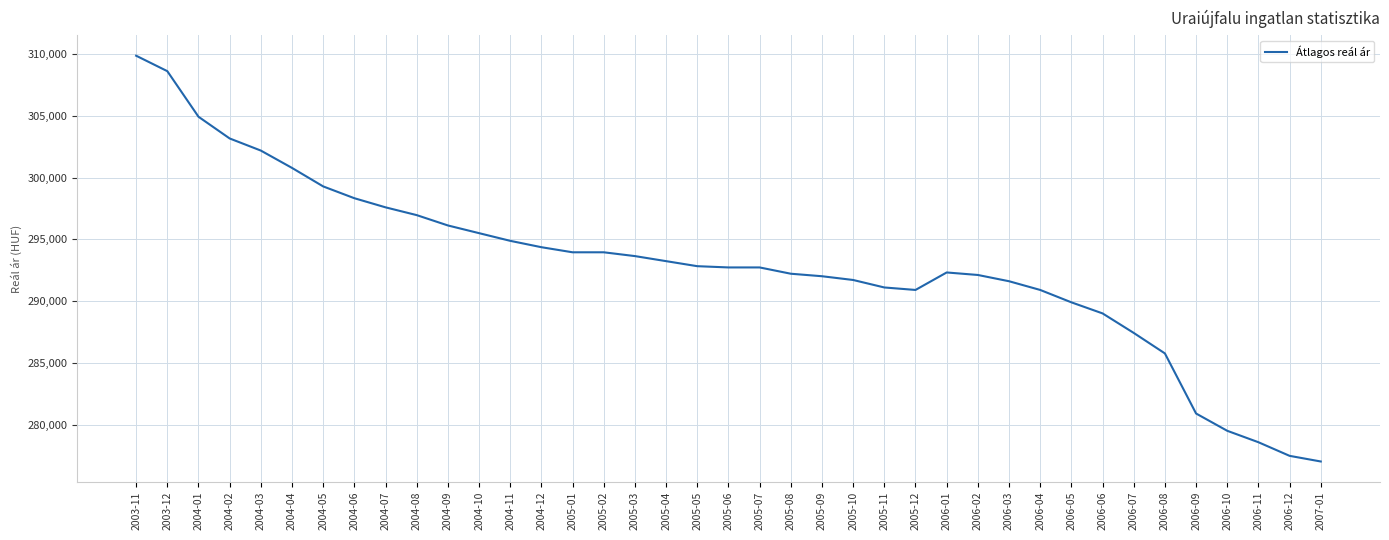

Which has a higher value, 2007-01 or 2005-09?

2005-09